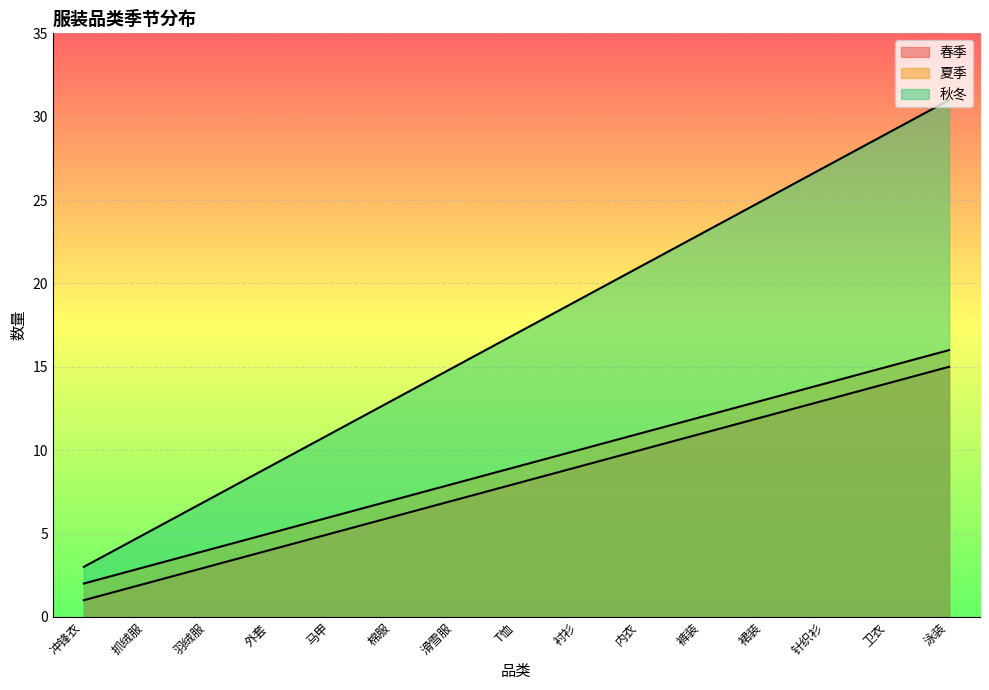

At how many categories does at least one series exceed 1?

15